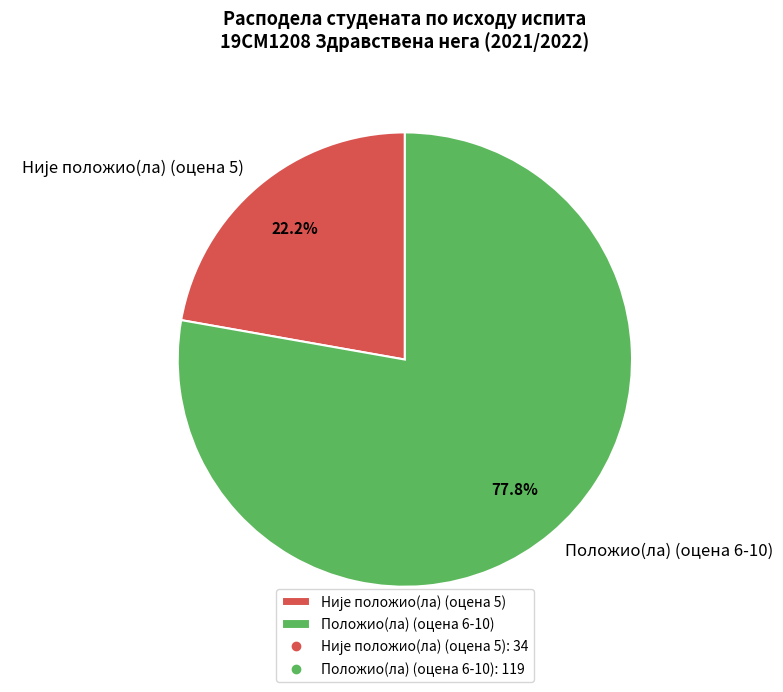

Does any single category account for the majority?

Yes